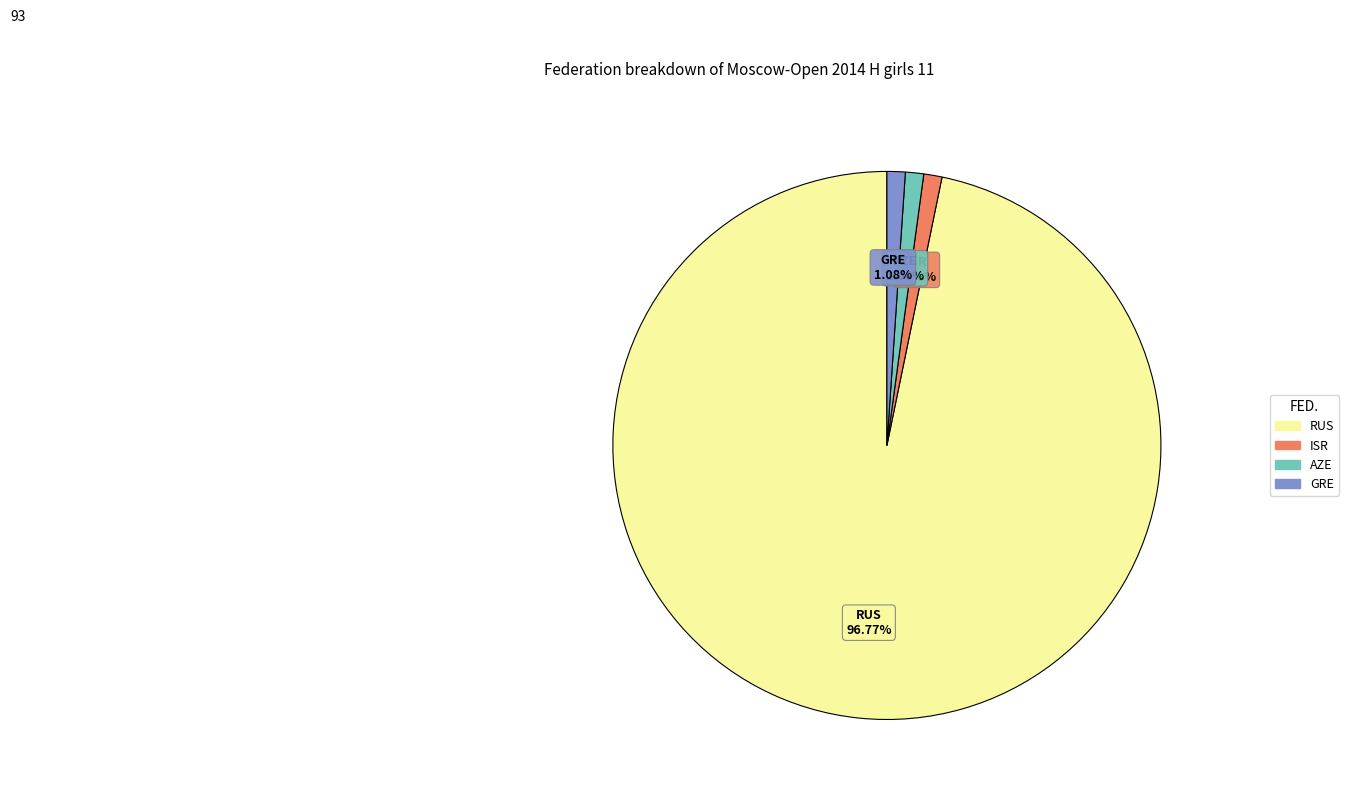

How many slices are in this pie chart?

4